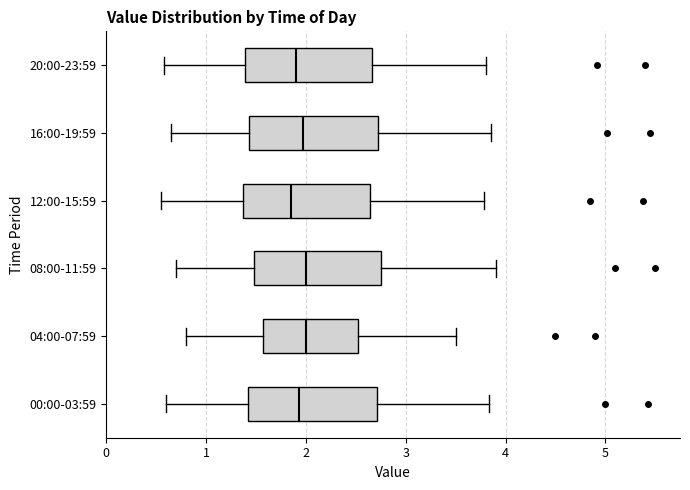

Reading bottom to top, read every box against the x-axis: the position of its median line, the range the box covers, and the ends of its whiskers. The values are not printed on the chart, so give them approximately, as read against the axis.

00:00-03:59: median 1.9, box 1.4 to 2.7, whiskers 0.6 to 3.8
04:00-07:59: median 2.0, box 1.6 to 2.5, whiskers 0.8 to 3.5
08:00-11:59: median 2.0, box 1.5 to 2.8, whiskers 0.7 to 3.9
12:00-15:59: median 1.9, box 1.4 to 2.6, whiskers 0.6 to 3.8
16:00-19:59: median 2.0, box 1.4 to 2.7, whiskers 0.7 to 3.9
20:00-23:59: median 1.9, box 1.4 to 2.7, whiskers 0.6 to 3.8